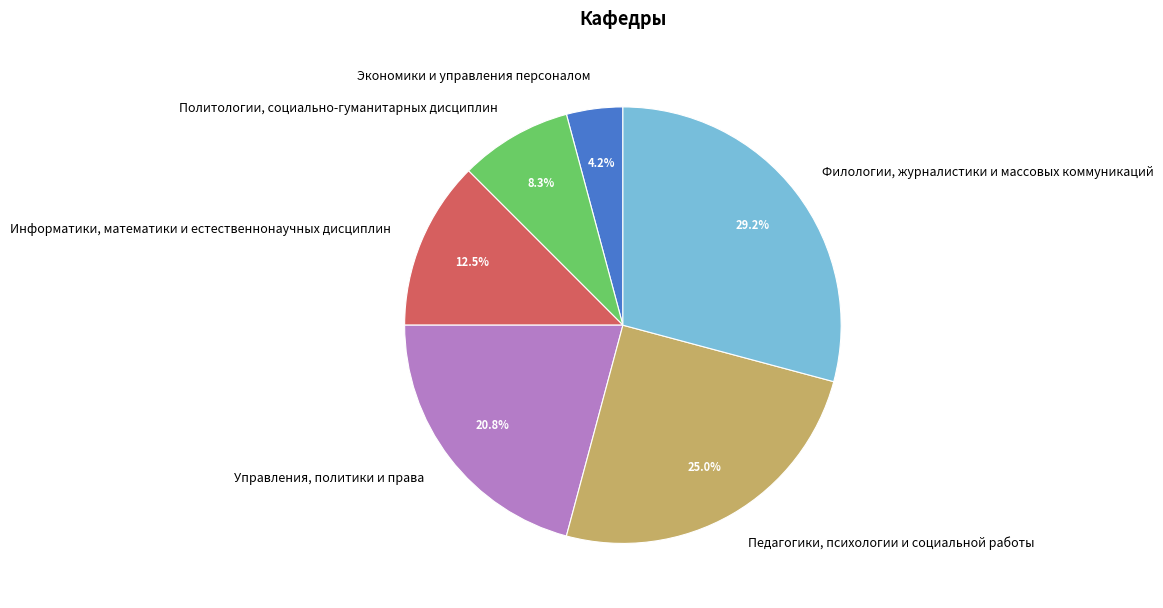

How much of the chart is everything except Педагогики, психологии и социальной работы?

75.0%